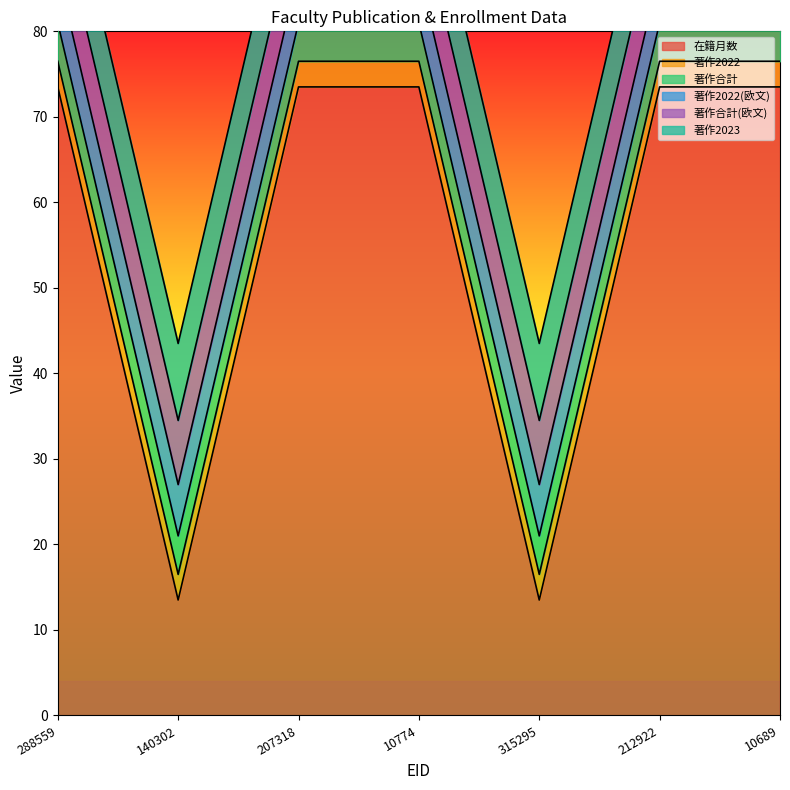

What is the difference between the maximum and minimum values in the 在籍月数 series?

60.0